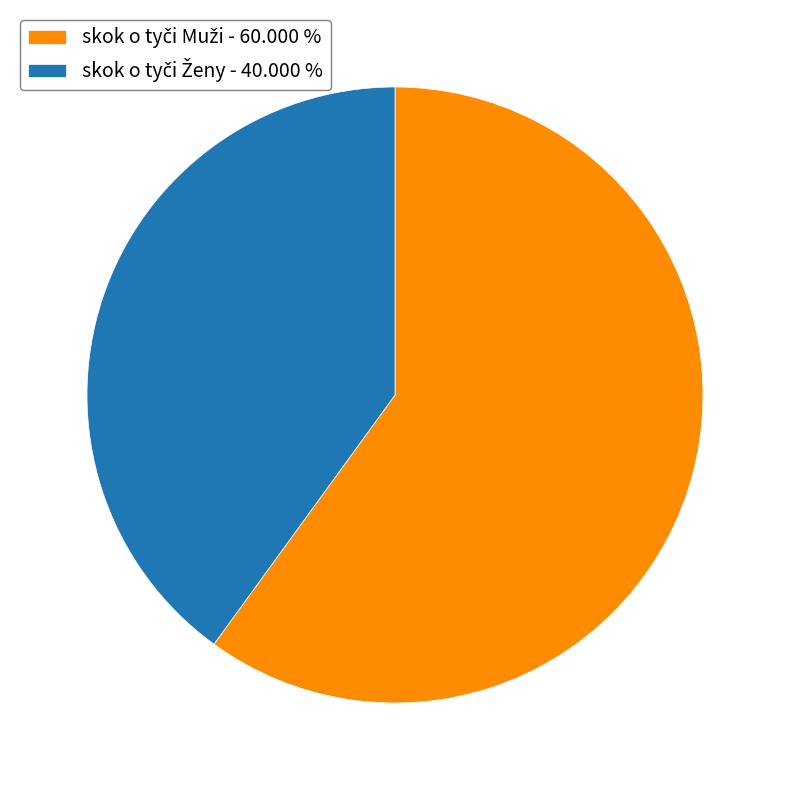

Is there any slice that represents more than half of the pie?

Yes